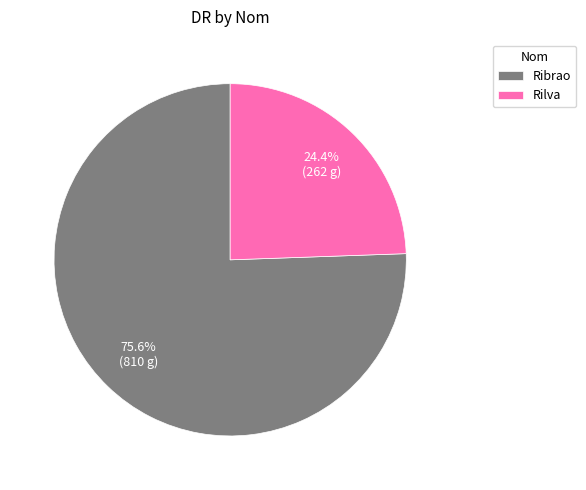

Between Ribrao and Rilva, which is larger?

Ribrao